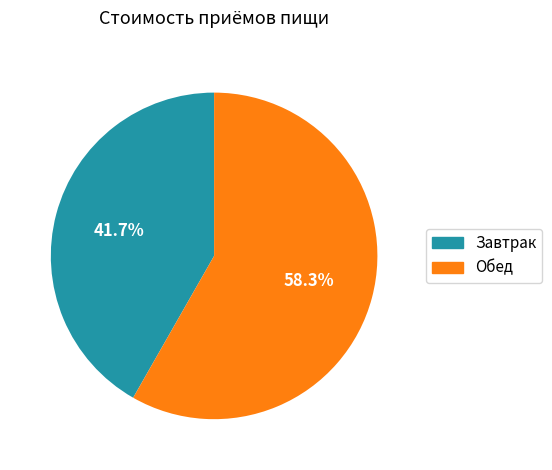

Rank the categories by value from highest to lowest.

Обед, Завтрак